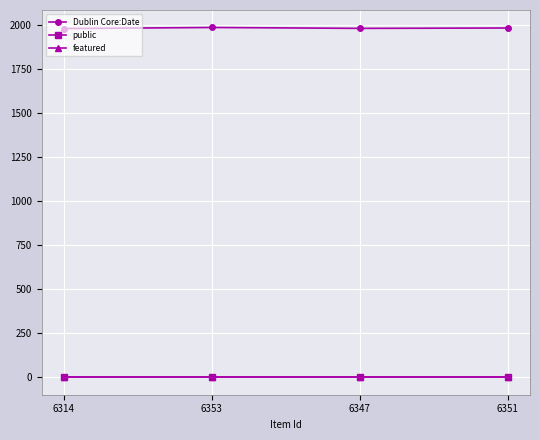

True or false: Dublin Core:Date has a value of 1018 at 6353.

False